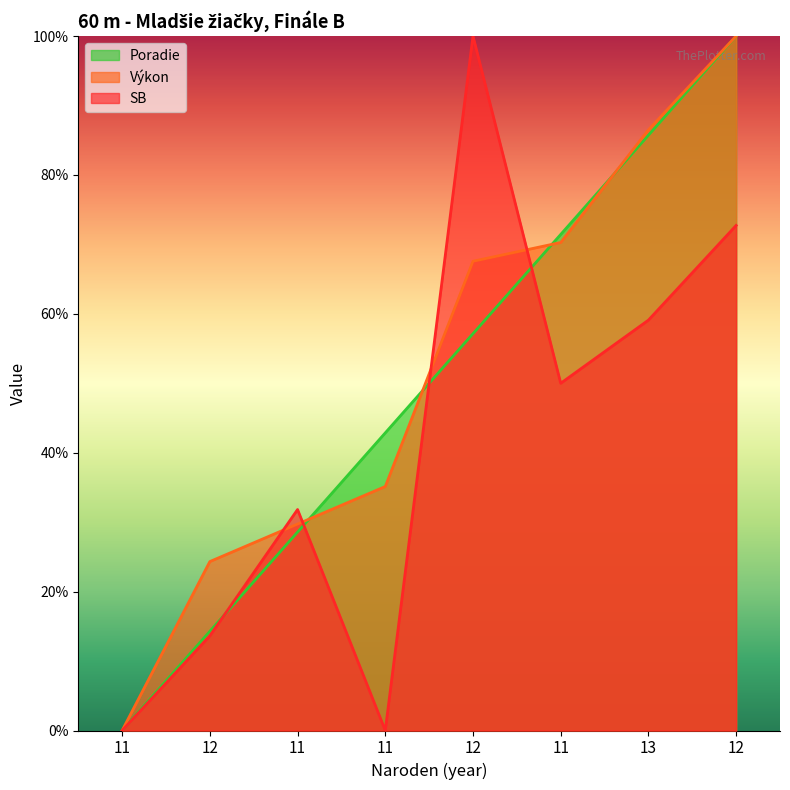

Read the SB value at 13.

59.1